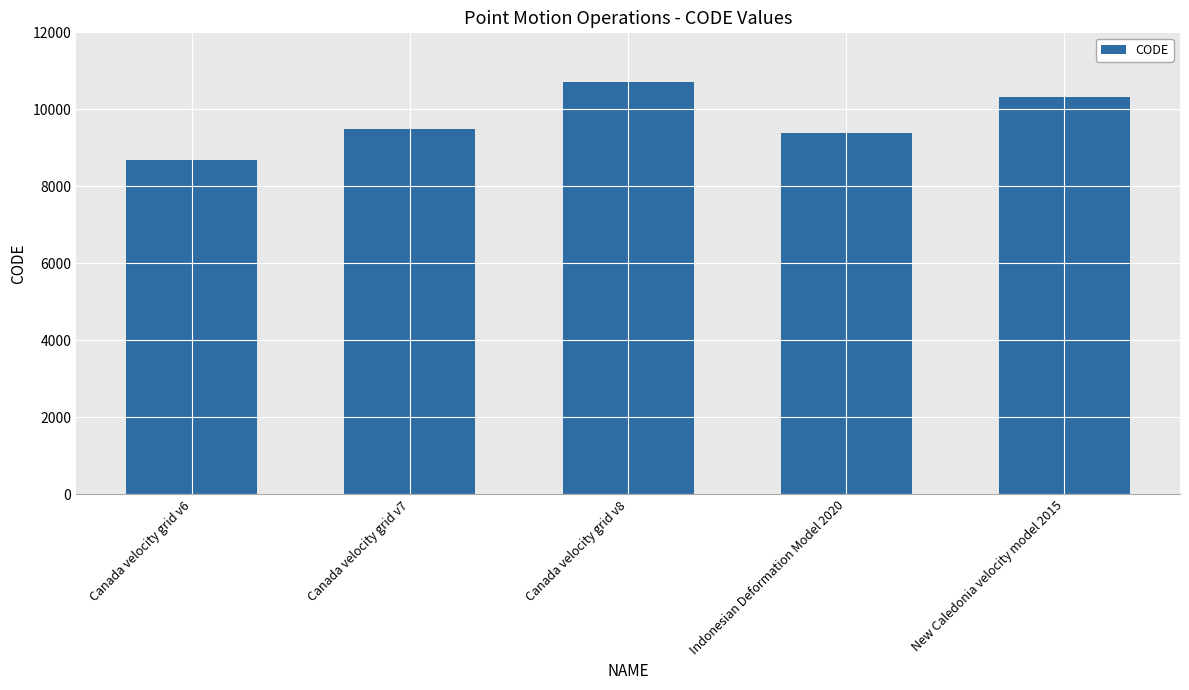

Which label corresponds to the smallest value in the chart?

Canada velocity grid v6